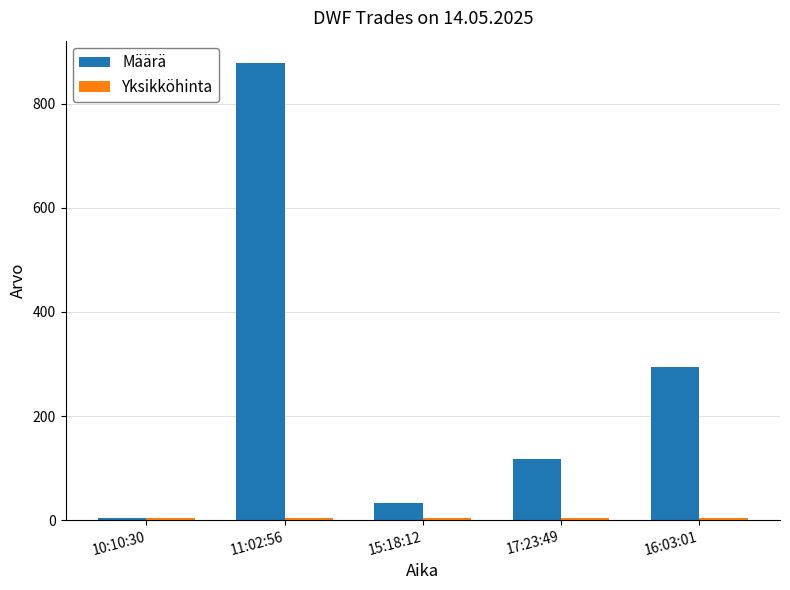

Are the bars horizontal?

No